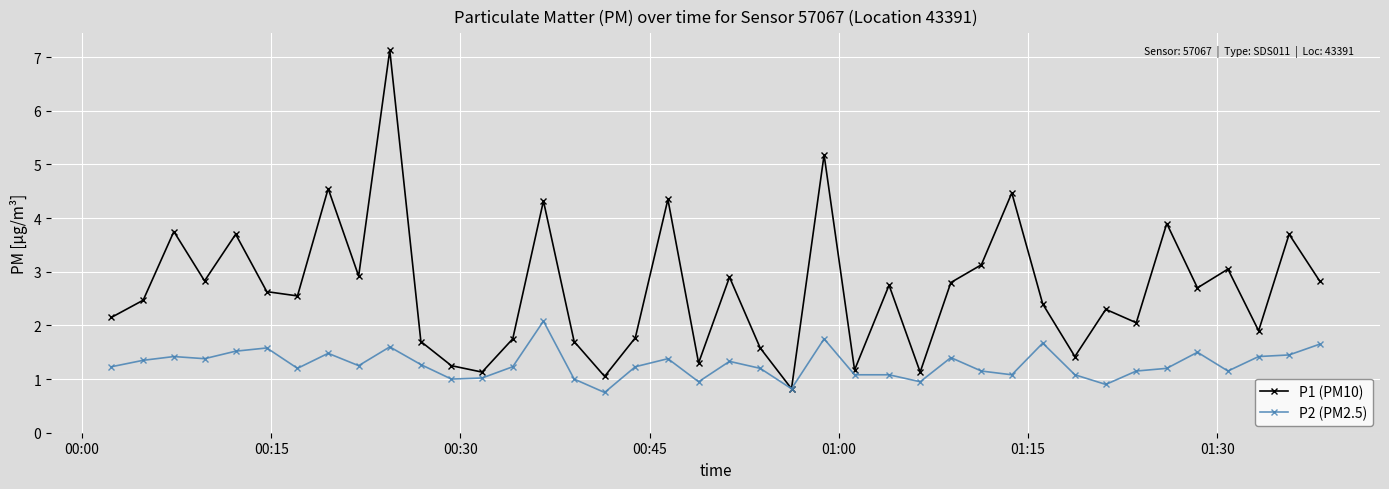

Rank the series by their average value, from lowest to highest.

P2 (PM2.5), P1 (PM10)